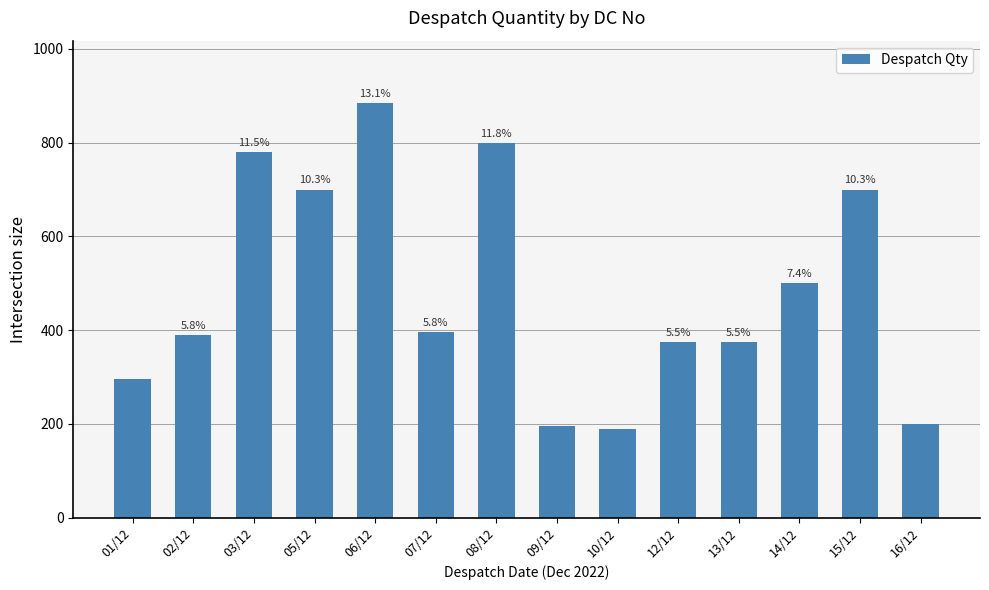

Rank the categories by value from lowest to highest.

10/12, 09/12, 16/12, 01/12, 12/12, 13/12, 02/12, 07/12, 14/12, 05/12, 15/12, 03/12, 08/12, 06/12